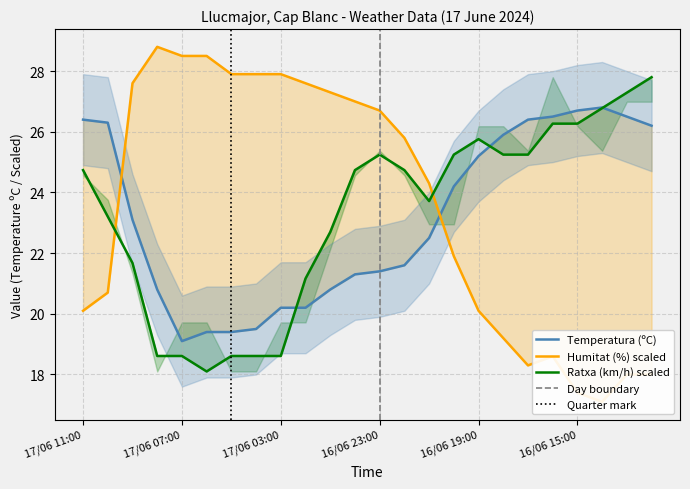

Reading left to right, list all the values displayed in this chart.

Temperatura (ºC): 17/06 11:00=26.4	17/06 10:00=26.3	17/06 09:00=23.1	17/06 08:00=20.8	17/06 07:00=19.1	17/06 06:00=19.4	17/06 05:00=19.4	17/06 04:00=19.5	17/06 03:00=20.2	17/06 02:00=20.2	17/06 01:00=20.8	17/06 00:00=21.3	16/06 23:00=21.4	16/06 22:00=21.6	16/06 21:00=22.5	16/06 20:00=24.2	16/06 19:00=25.2	16/06 18:00=25.9	16/06 17:00=26.4	16/06 16:00=26.5	16/06 15:00=26.7	16/06 14:00=26.8	16/06 13:00=26.5	16/06 12:00=26.2
Humitat (%): 17/06 11:00=20.1	17/06 10:00=20.7	17/06 09:00=27.6	17/06 08:00=28.8	17/06 07:00=28.5	17/06 06:00=28.5	17/06 05:00=27.9	17/06 04:00=27.9	17/06 03:00=27.9	17/06 02:00=27.6	17/06 01:00=27.3	17/06 00:00=27.0	16/06 23:00=26.7	16/06 22:00=25.8	16/06 21:00=24.3	16/06 20:00=21.9	16/06 19:00=20.1	16/06 18:00=19.2	16/06 17:00=18.3	16/06 16:00=18.6	16/06 15:00=17.4	16/06 14:00=17.1	16/06 13:00=18.0	16/06 12:00=18.0
Ratxa (km/h): 17/06 11:00=24.7	17/06 10:00=23.2	17/06 09:00=21.7	17/06 08:00=18.6	17/06 07:00=18.6	17/06 06:00=18.1	17/06 05:00=18.6	17/06 04:00=18.6	17/06 03:00=18.6	17/06 02:00=21.2	17/06 01:00=22.7	17/06 00:00=24.7	16/06 23:00=25.2	16/06 22:00=24.7	16/06 21:00=23.7	16/06 20:00=25.2	16/06 19:00=25.8	16/06 18:00=25.2	16/06 17:00=25.2	16/06 16:00=26.3	16/06 15:00=26.3	16/06 14:00=26.8	16/06 13:00=27.3	16/06 12:00=27.8